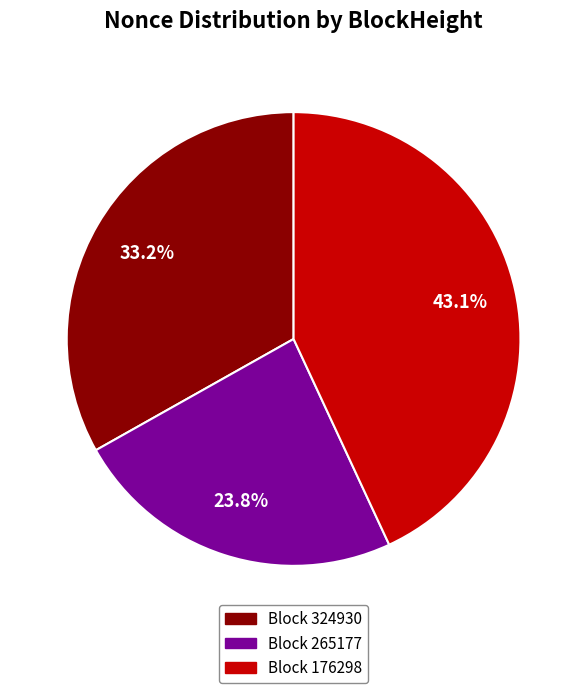

Is there a majority slice in this chart?

No